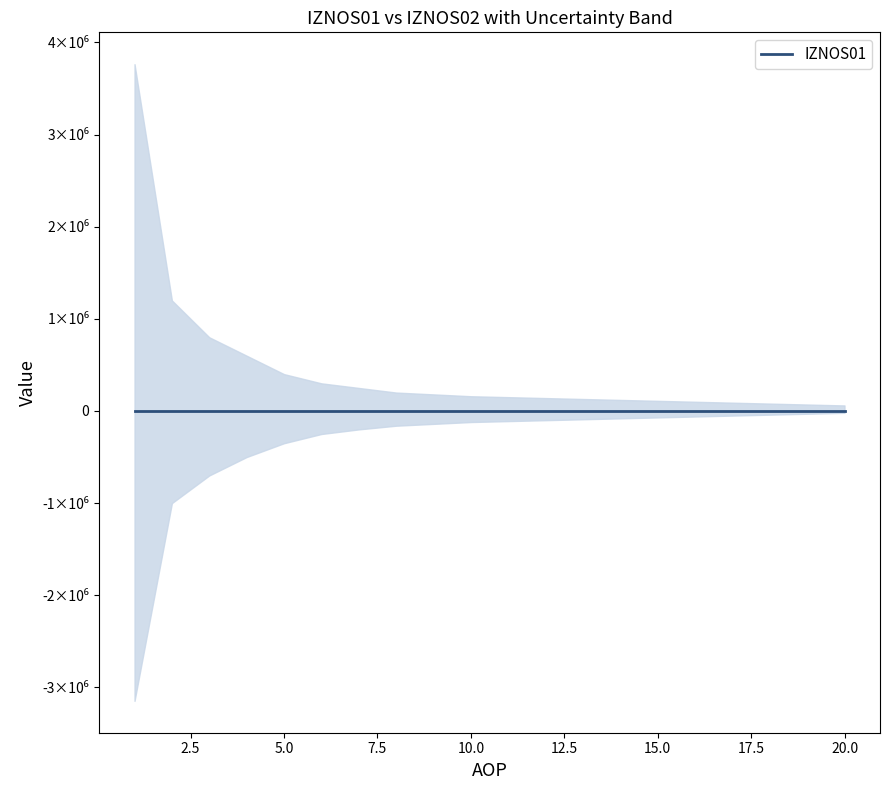

Where is IZNOS02 nearest to the value 1882308?

2